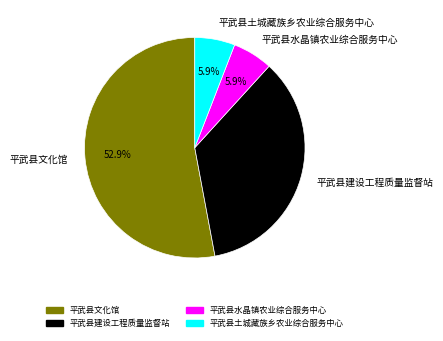

What is the ratio of the value at 平武县建设工程质量监督站 to the value at 平武县文化馆?

0.7